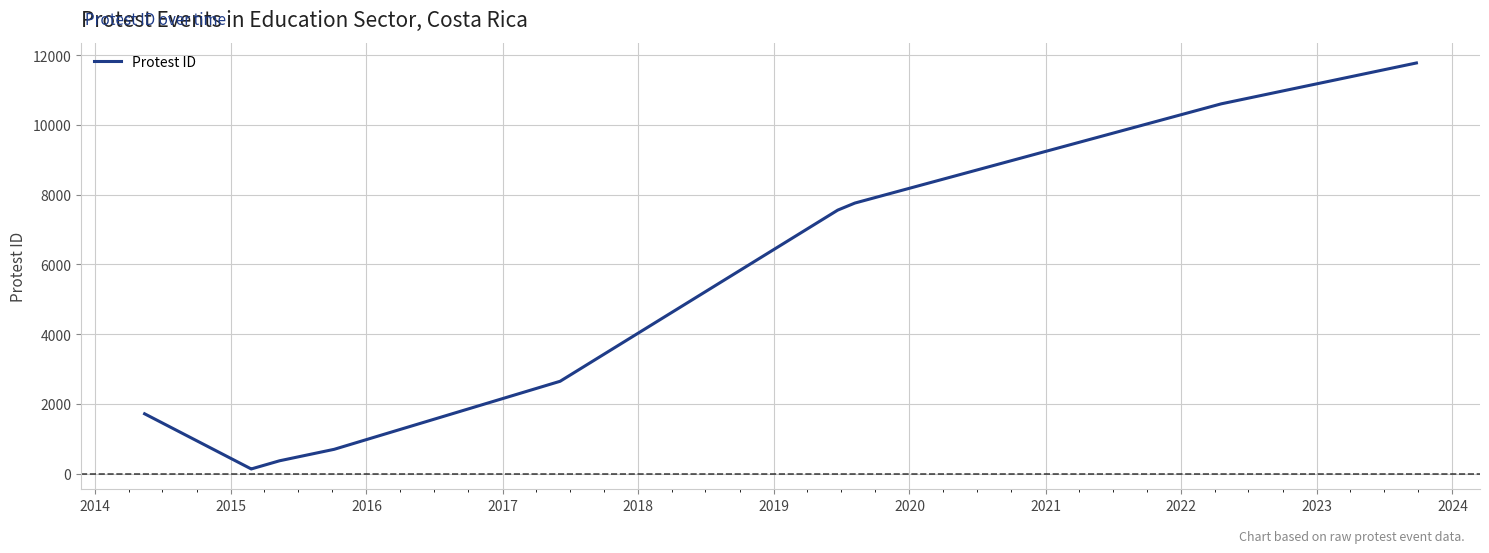

What is the greatest value displayed?

11779